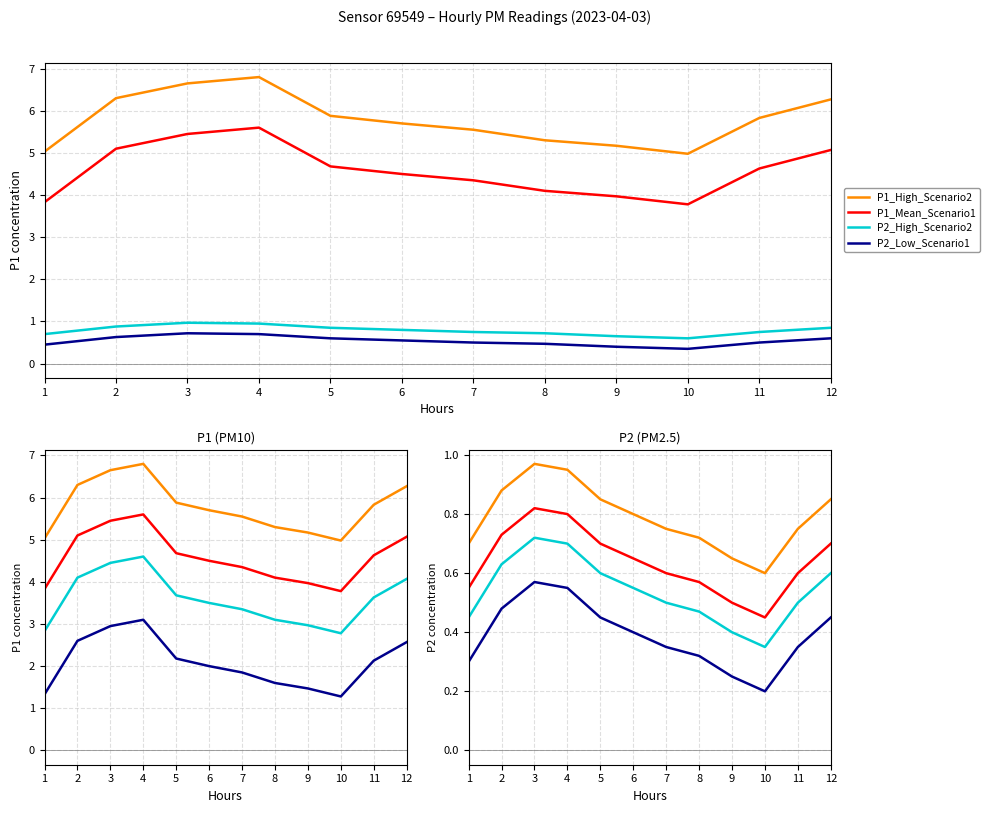

In P2, how many points are higher than both neighbors (excluding endpoints)?

4